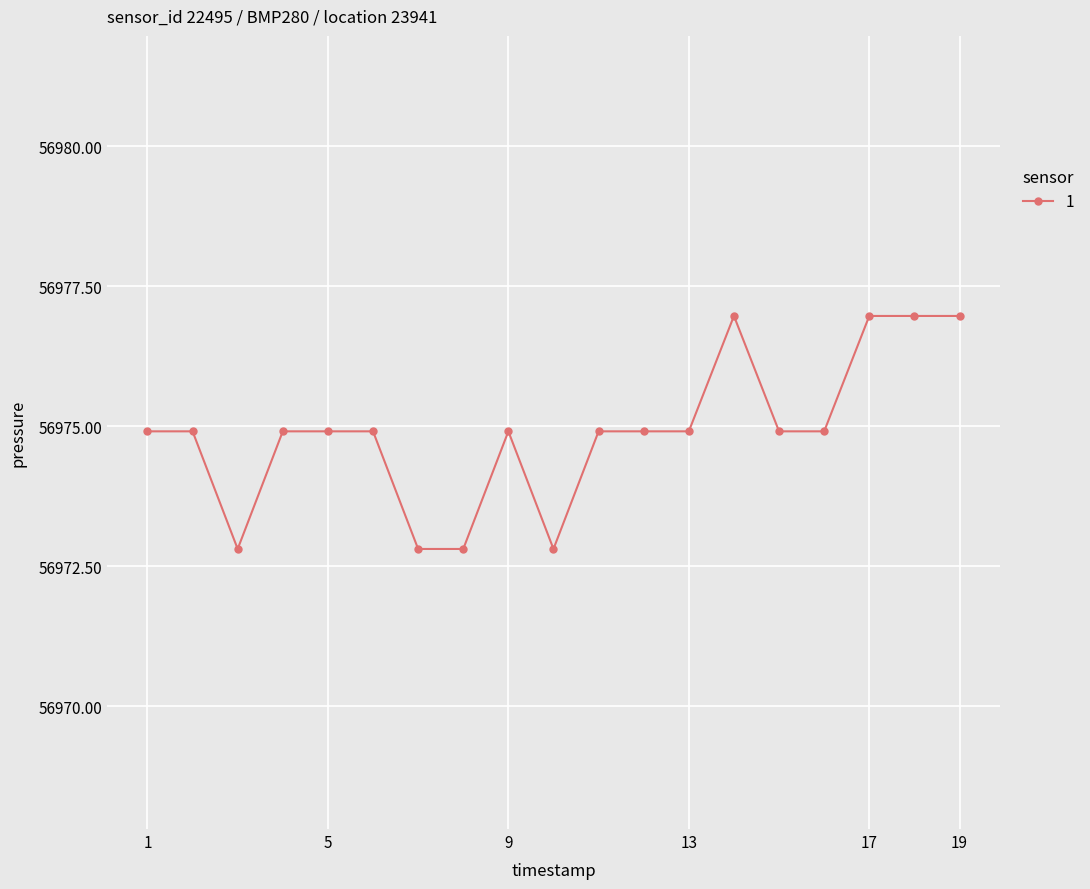

What is the difference between the second highest and second lowest values?

4.2